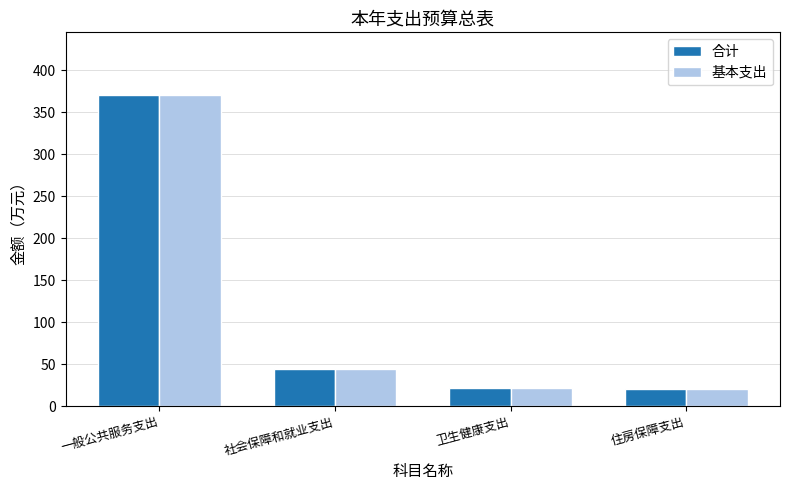

The value of 合计 at 社会保障和就业支出 is 19.3. True or false?

False